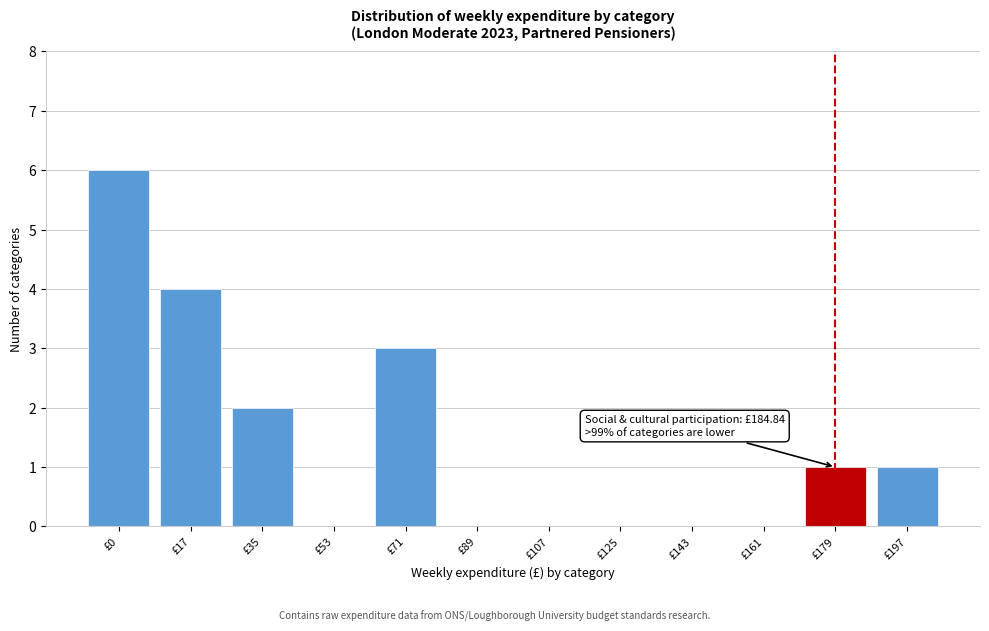

Reading right to left, extract all data points from this chart.

£197=1	£179=1	£161=0	£143=0	£125=0	£107=0	£89=0	£71=3	£53=0	£35=2	£17=4	£0=6